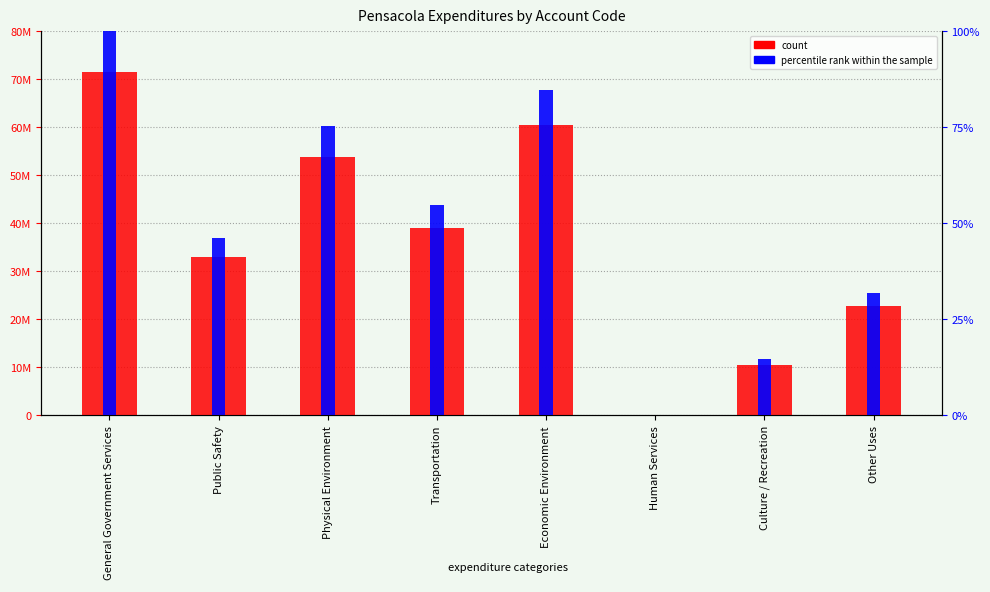

Where is count nearest to the value 35730291?

Public Safety